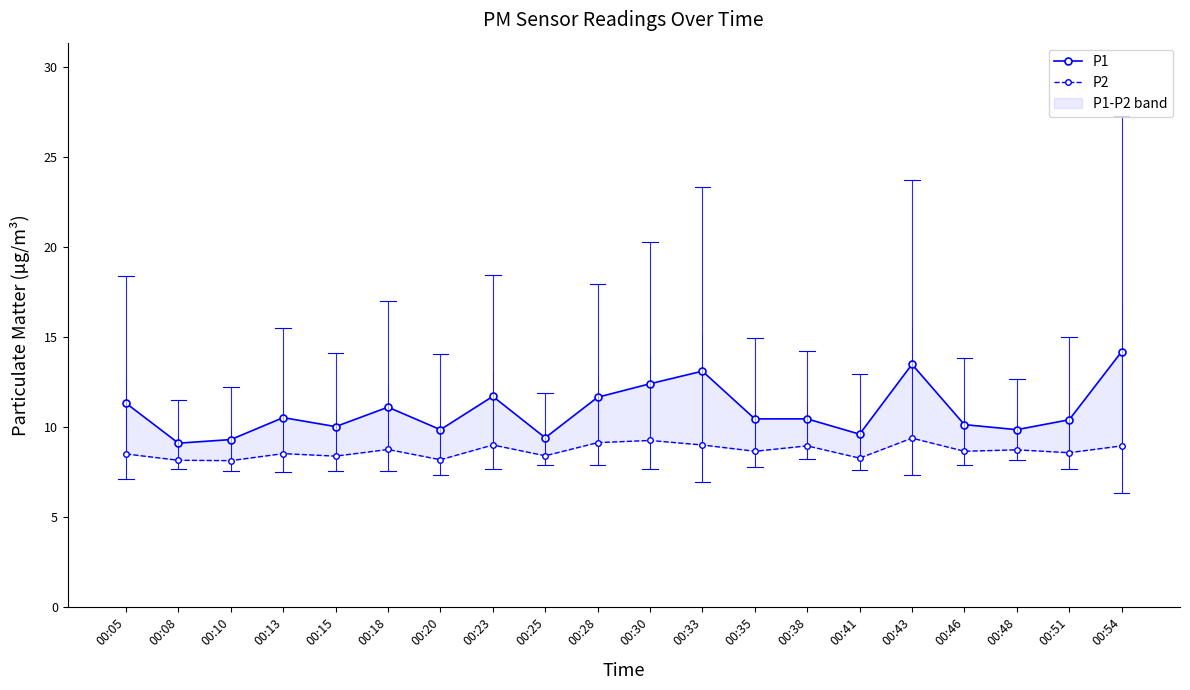

Does the chart display data point markers on the line(s)?

Yes